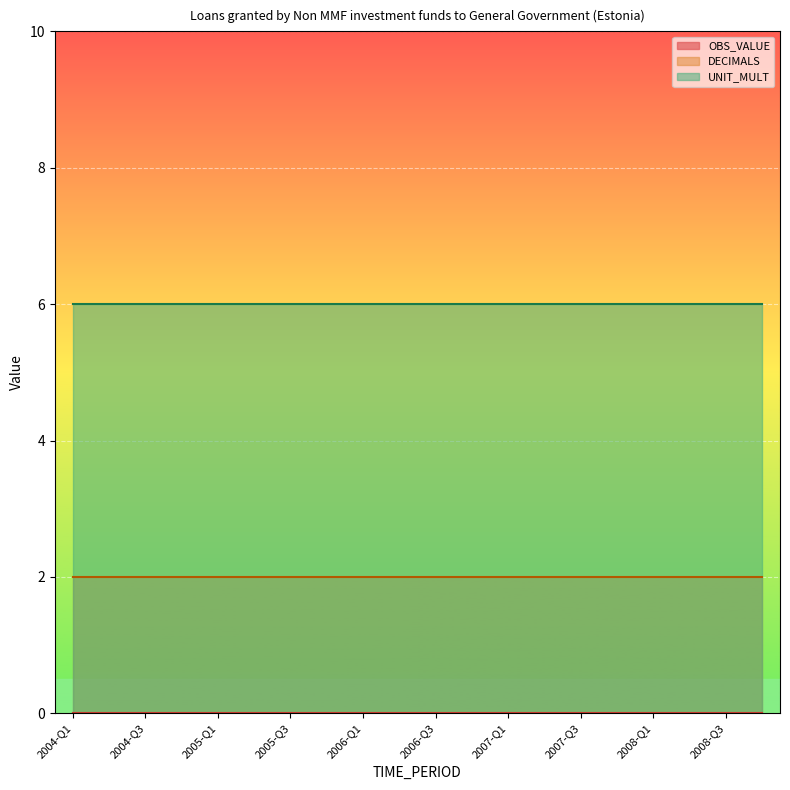

At 2006-Q3, list the series in order from largest to smallest.

UNIT_MULT, DECIMALS, OBS_VALUE